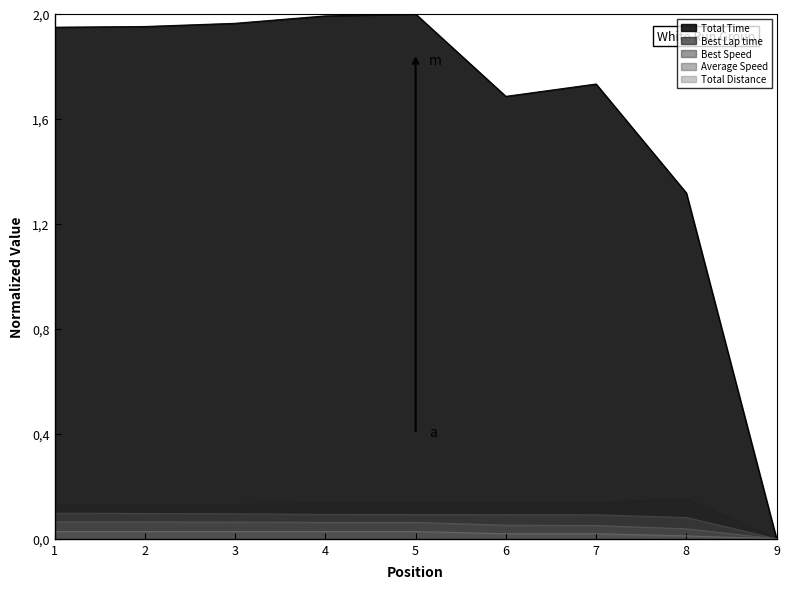

True or false: Average Speed and Best Lap time cross at least once.

False